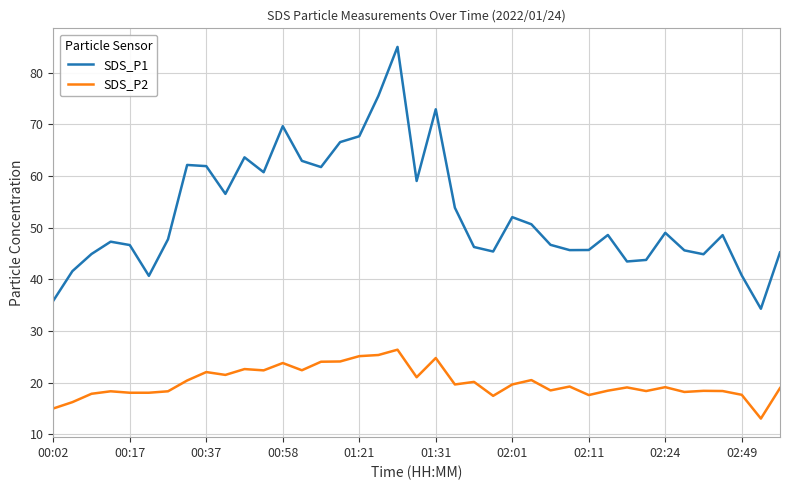

List the series in order of their peak value, lowest first.

SDS_P2, SDS_P1